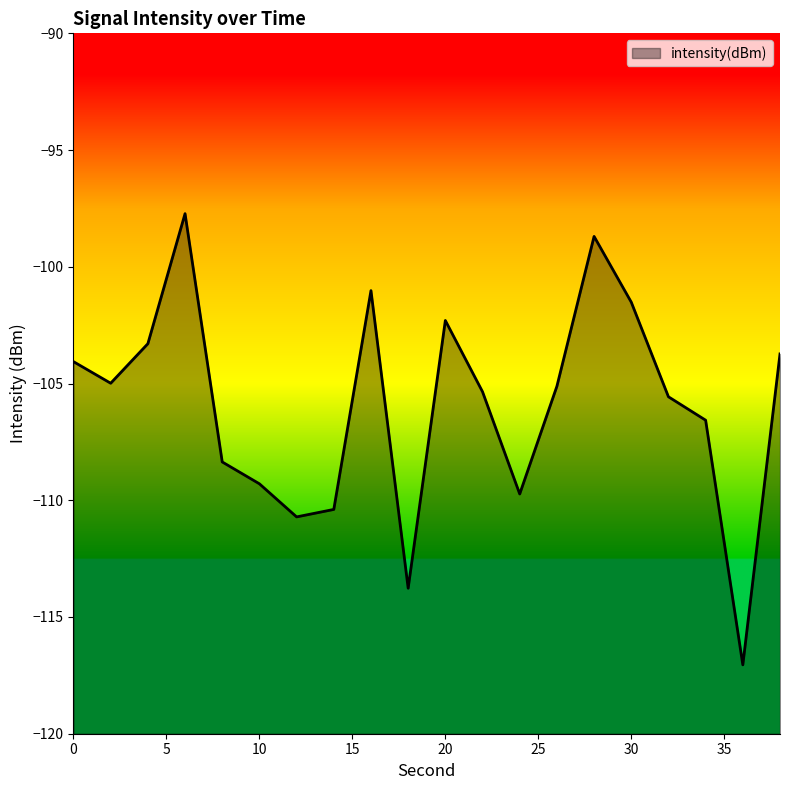

Rank the categories by value from highest to lowest.

6, 28, 16, 30, 20, 4, 38, 0, 2, 26, 22, 32, 34, 8, 10, 24, 14, 12, 18, 36